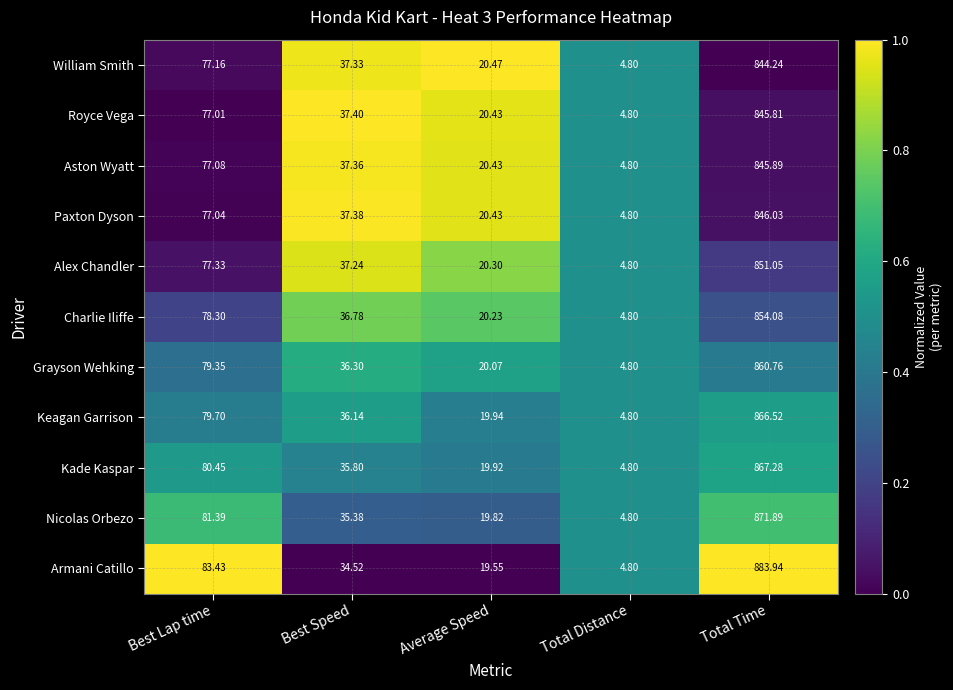

Which category has the lowest value in the Aston Wyatt series?

Total Distance